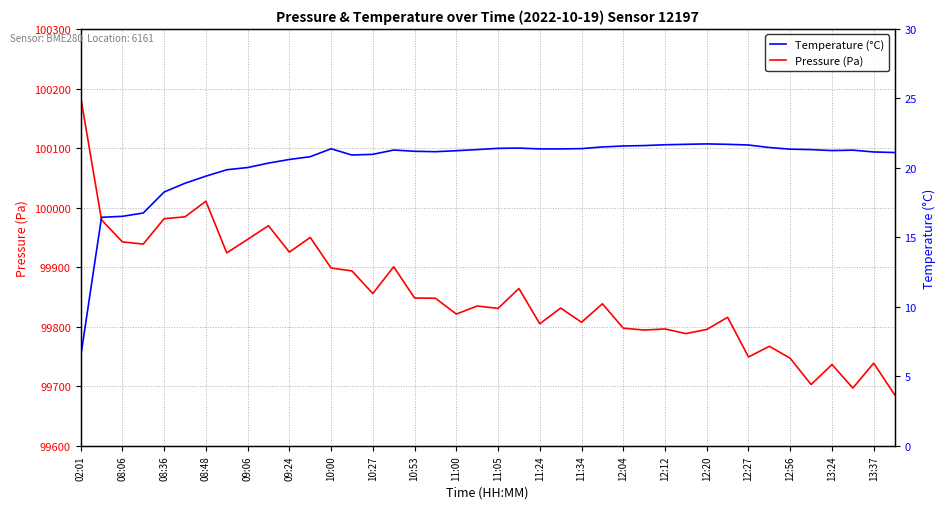

True or false: Temperature (°C) and Pressure (Pa) intersect in this chart.

False